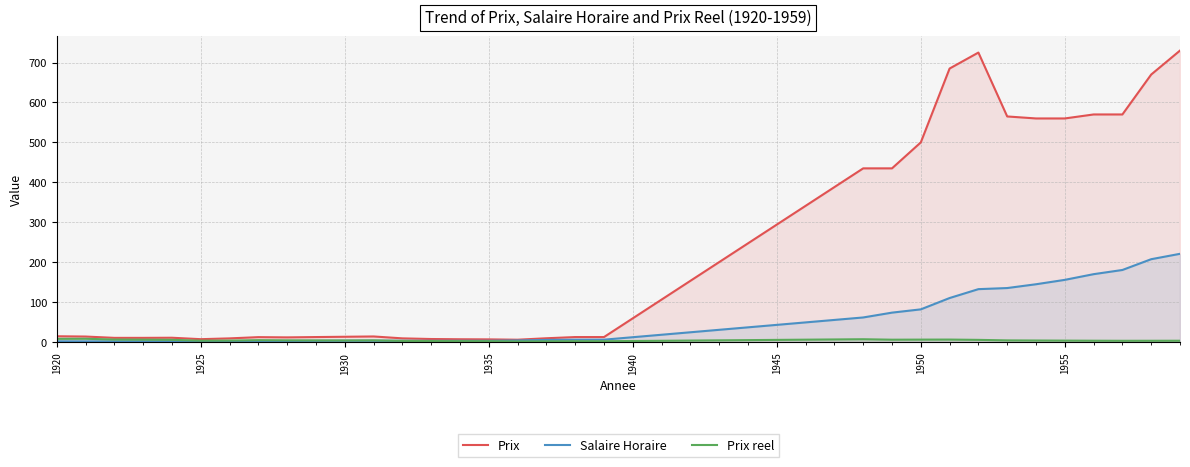

List the series in order of their peak value, lowest first.

Prix reel, Salaire Horaire, Prix